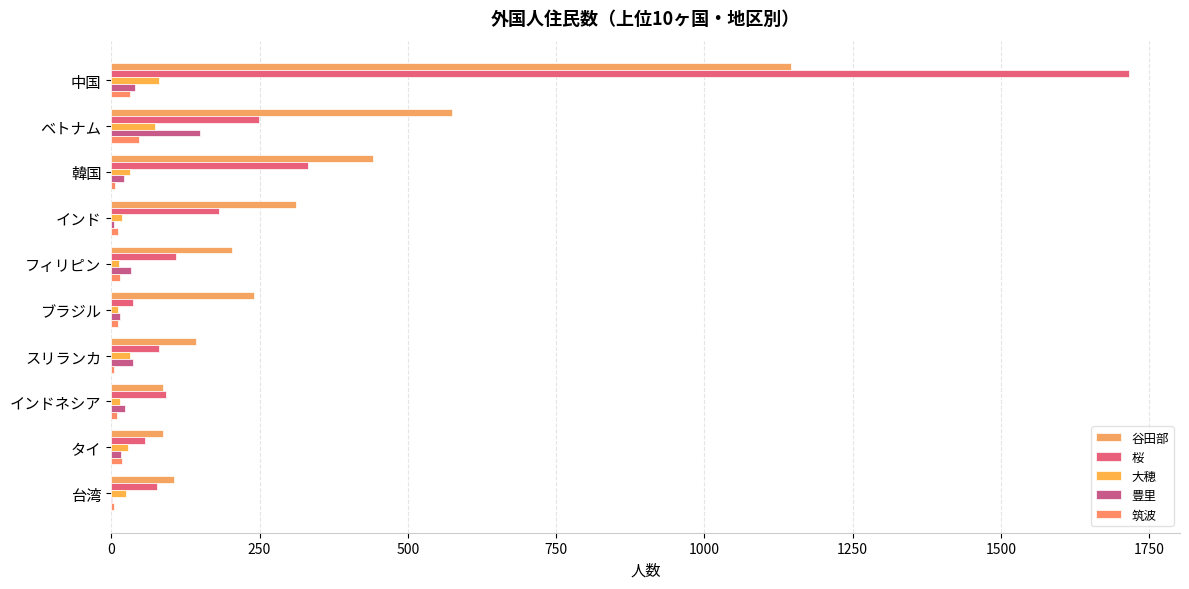

What is the value of the 豊里 bar at the 3rd from the left?

22